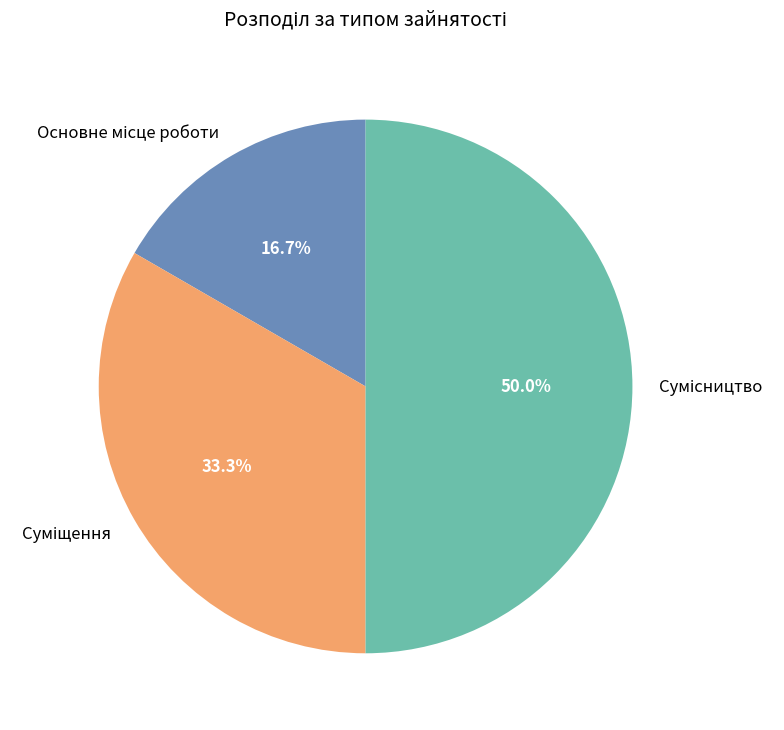

Is the sum of Основне місце роботи and Сумісництво greater than half?

Yes